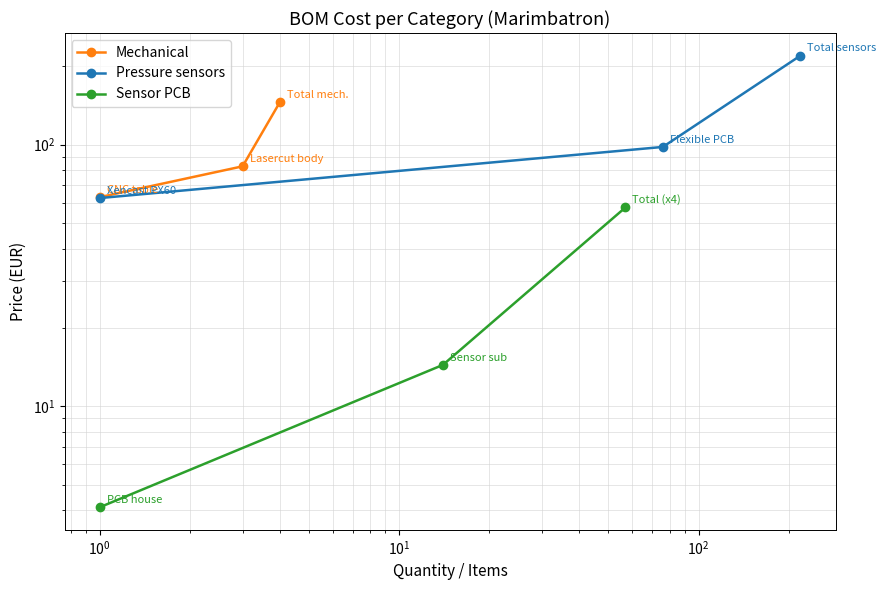

What is the smallest value displayed?

4.1